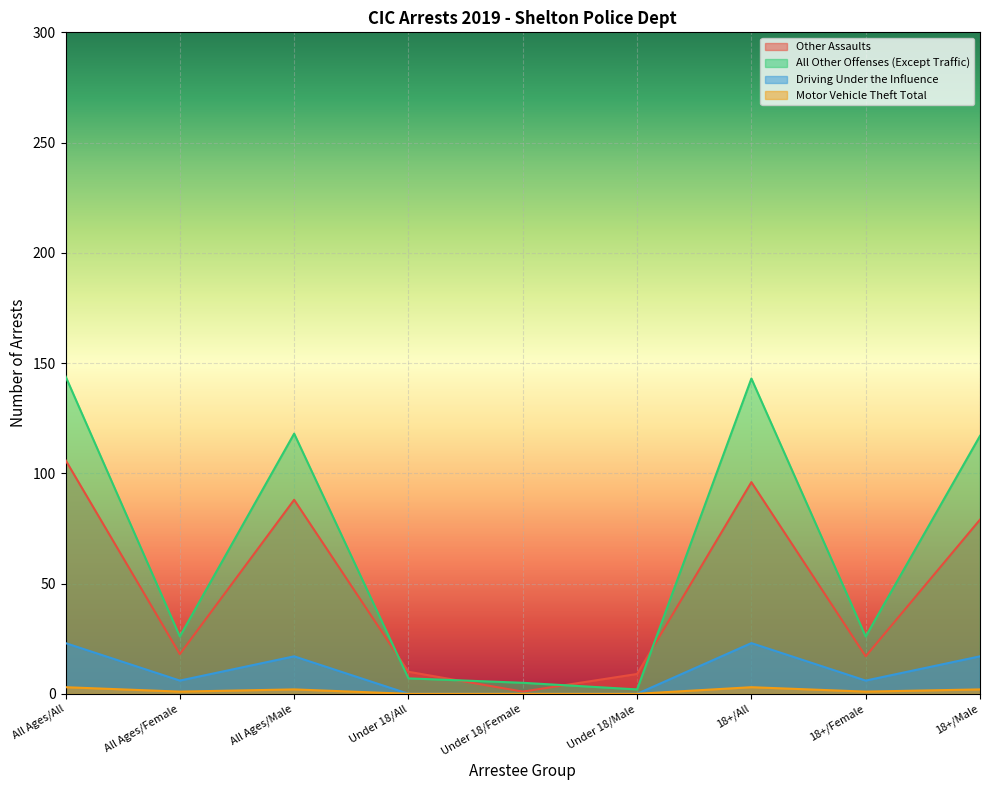

At which label is Motor Vehicle Theft Total closest to 1?

All Ages/Female